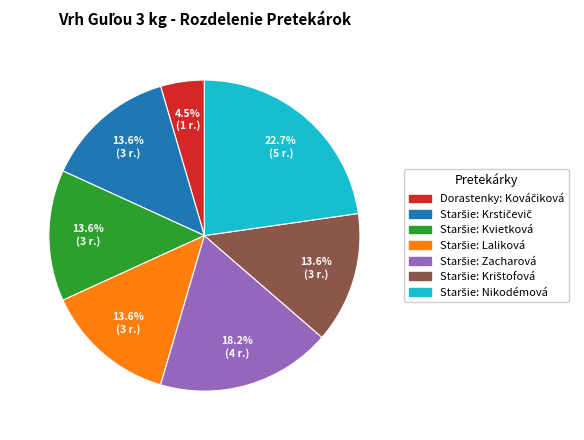

Does any single category account for the majority?

No